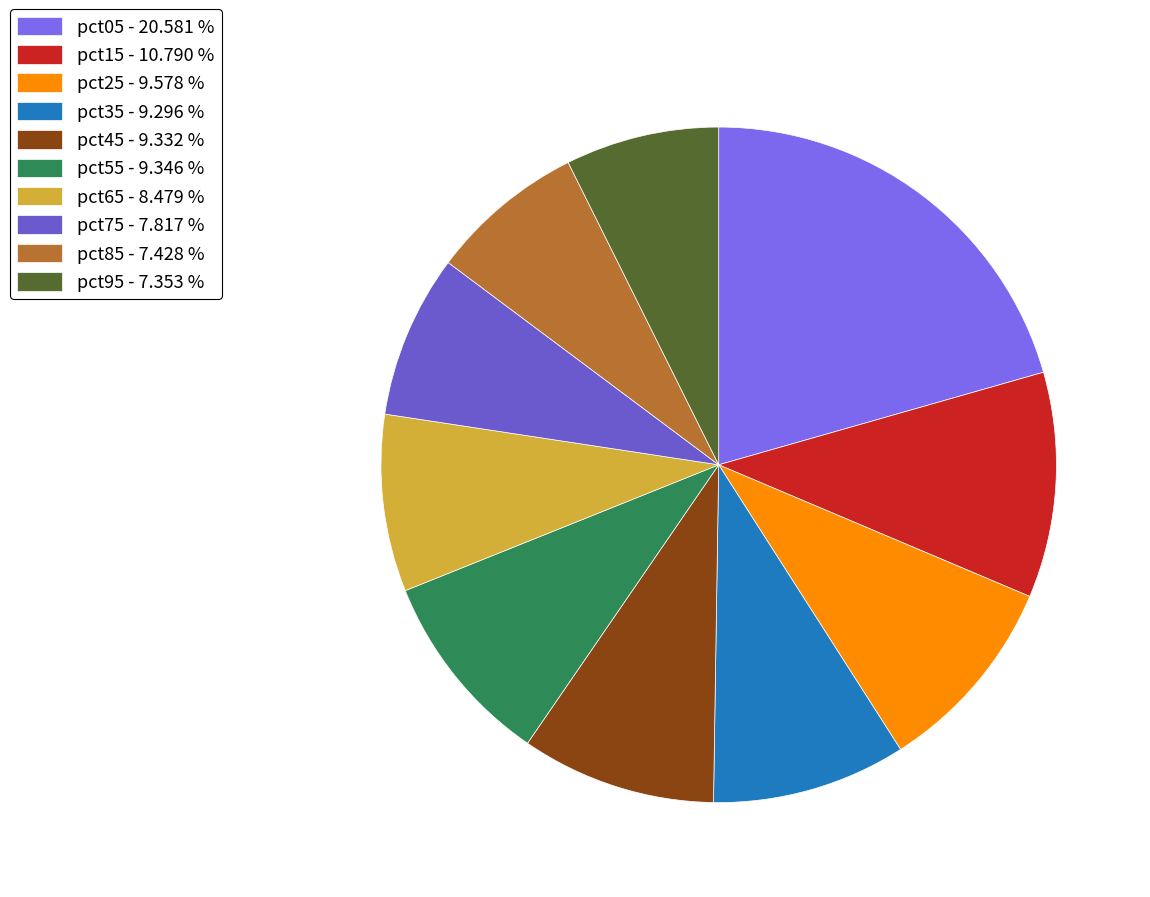

Approximately how many times larger is the value at pct75 compared to pct05?

0.4